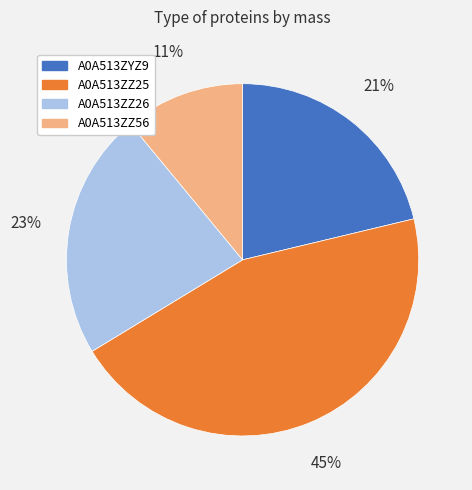

To the nearest percent, what is the difference between the A0A513ZZ26 and A0A513ZZ56 slice percentages?

12%